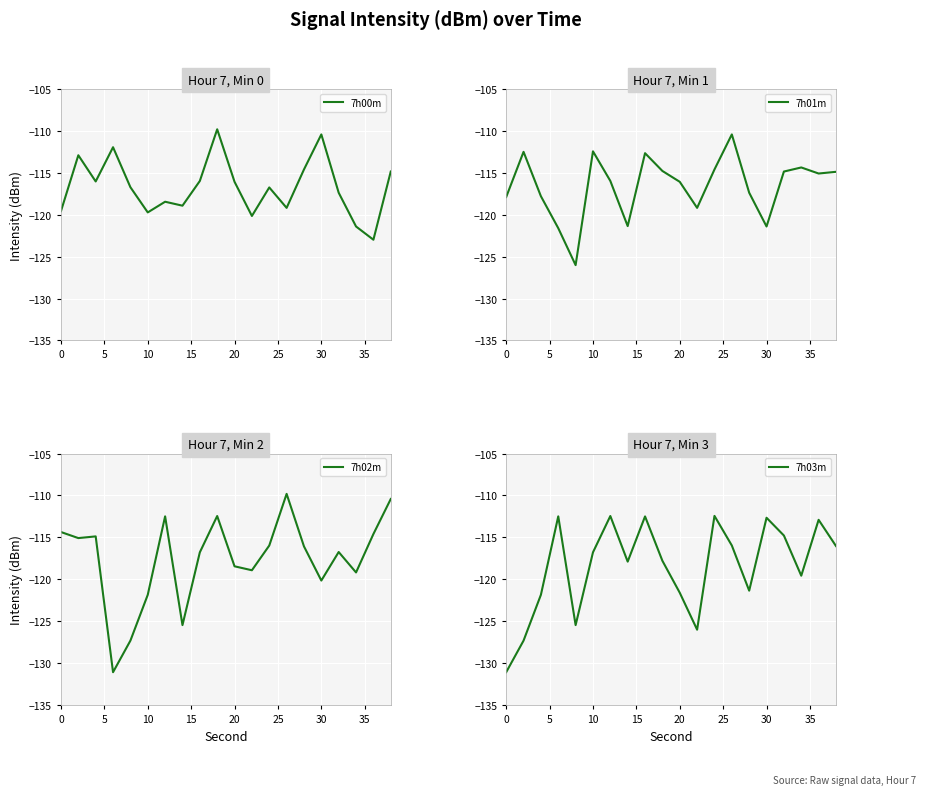

True or false: 7h01m has more than 0 interior local peaks.

True